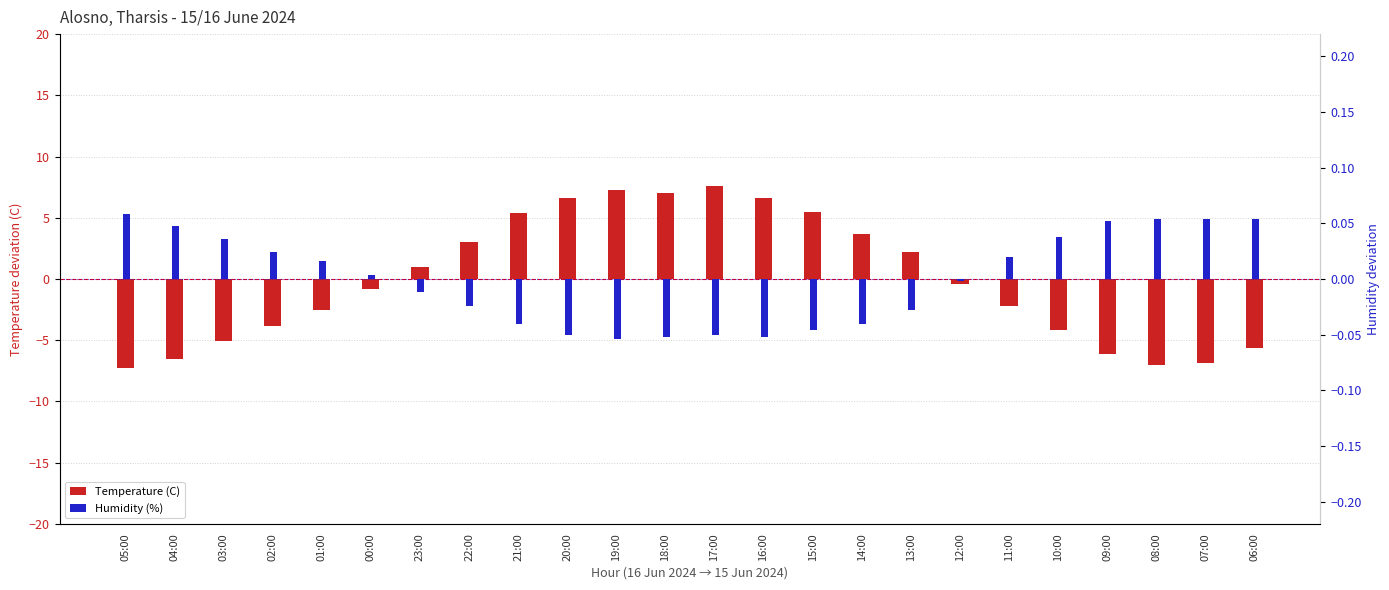

Is the value of Humidity (%) at 06:00 greater than the value of Temperature (C) at 07:00?

Yes